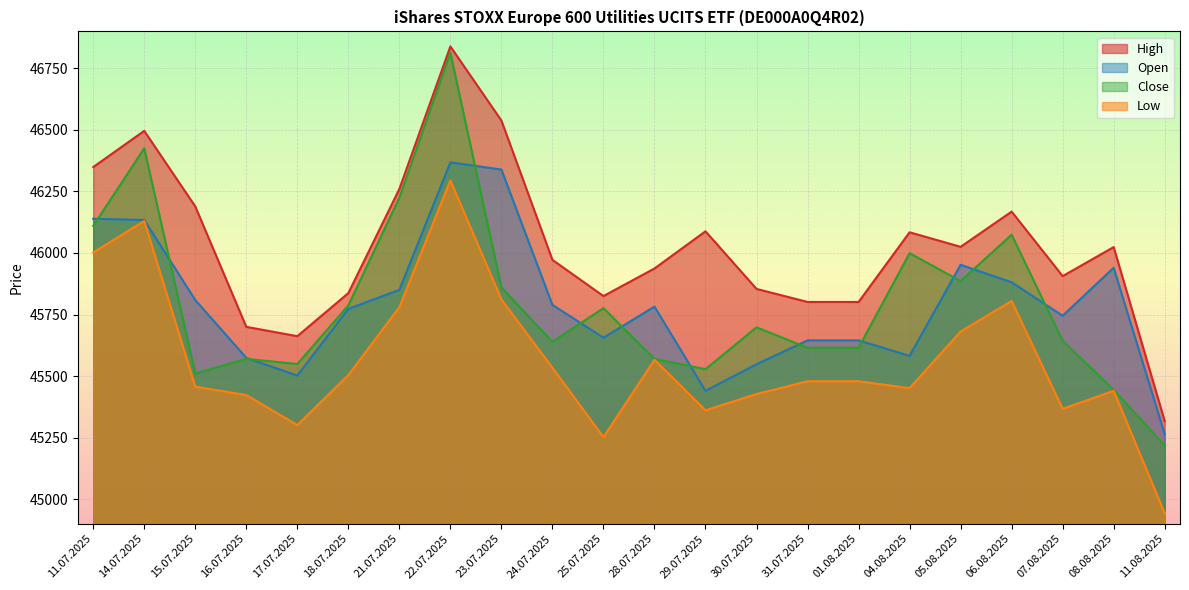

Between 22.07.2025 and 17.07.2025, which is larger?

22.07.2025